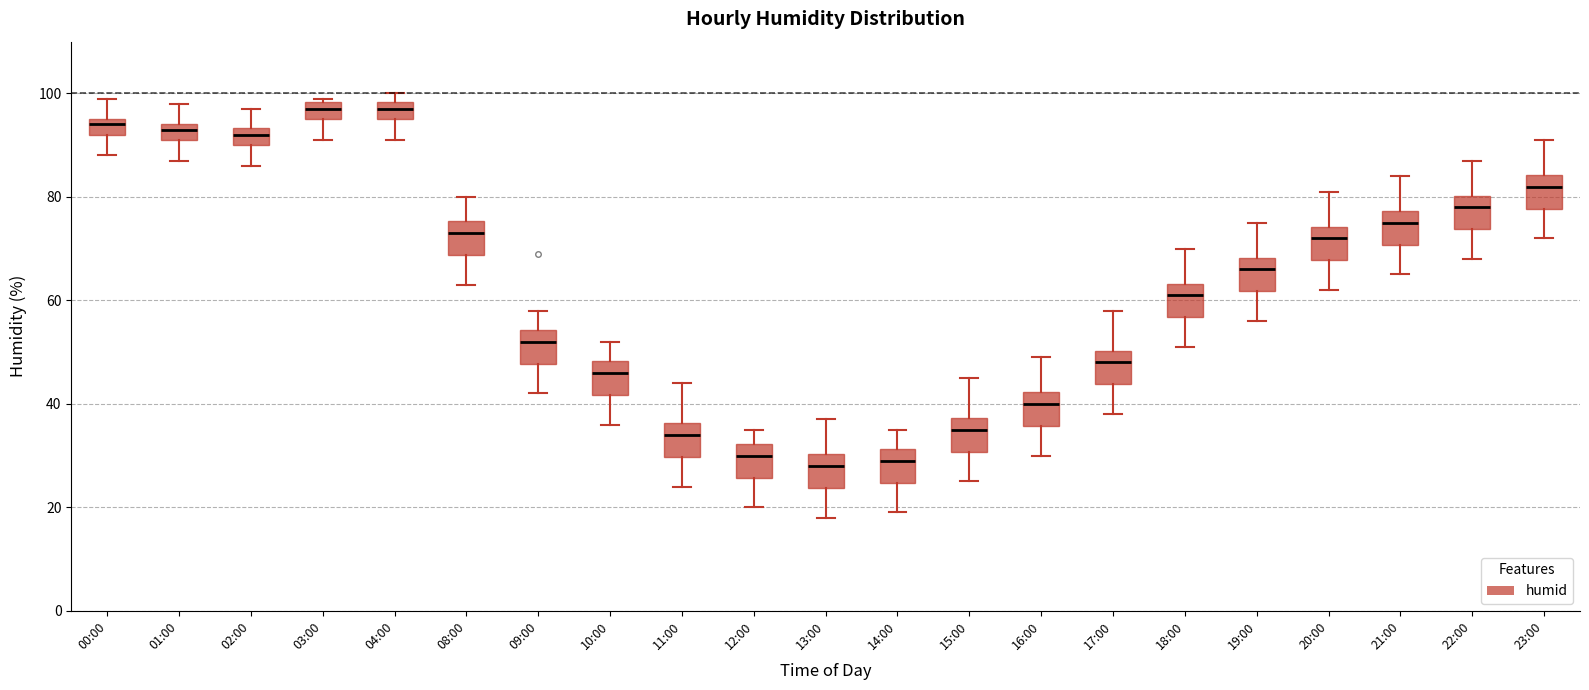

Where does the lower whisker of the box for 03:00 end on the y-axis? The values are not printed on the chart, so give them approximately, as read against the axis.

92